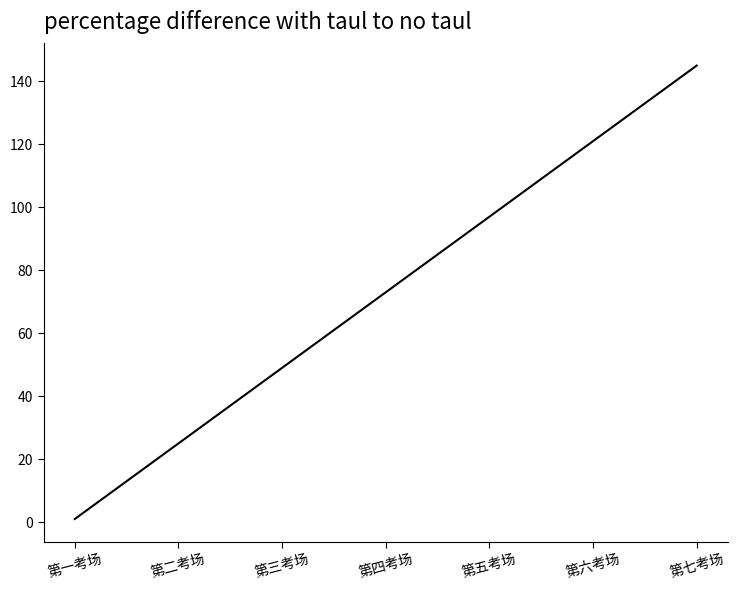

Read the value at 第一考场.

1